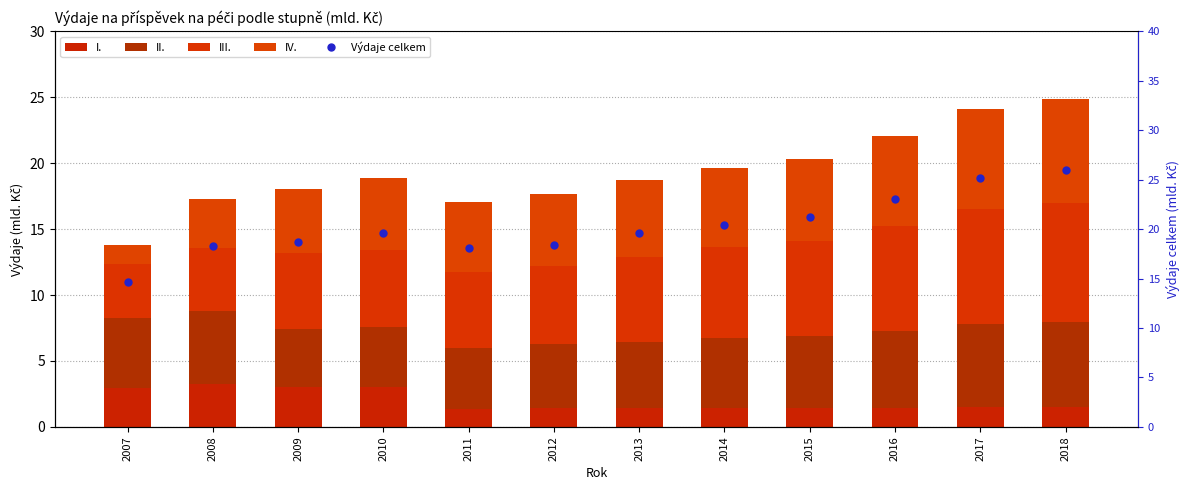

What is the sum of the II. values at 2017 and 2014?

11.6